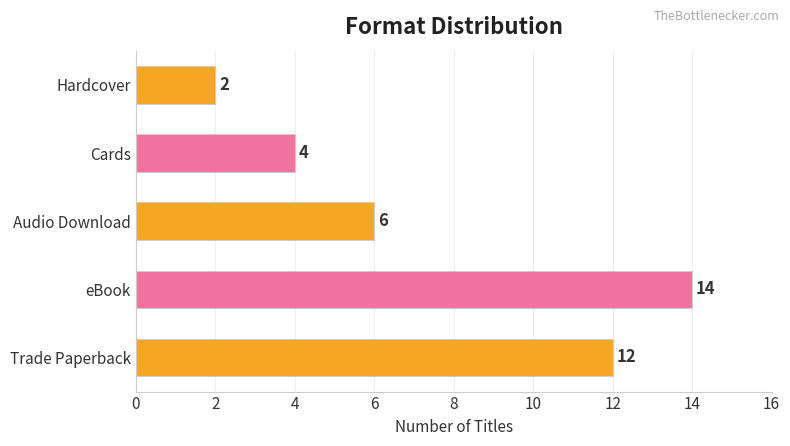

What is the greatest value displayed?

14